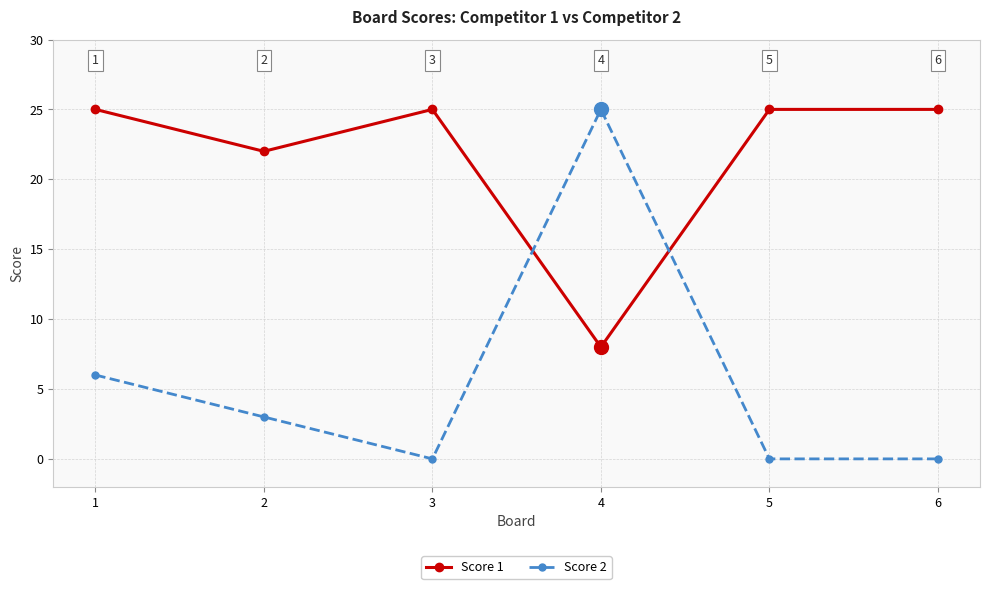

True or false: Score 2 has more than 2 points higher than both neighbors.

False